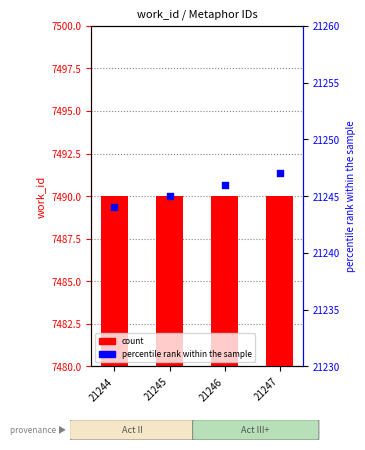

Which series has the largest total across all categories?

percentile rank within the sample